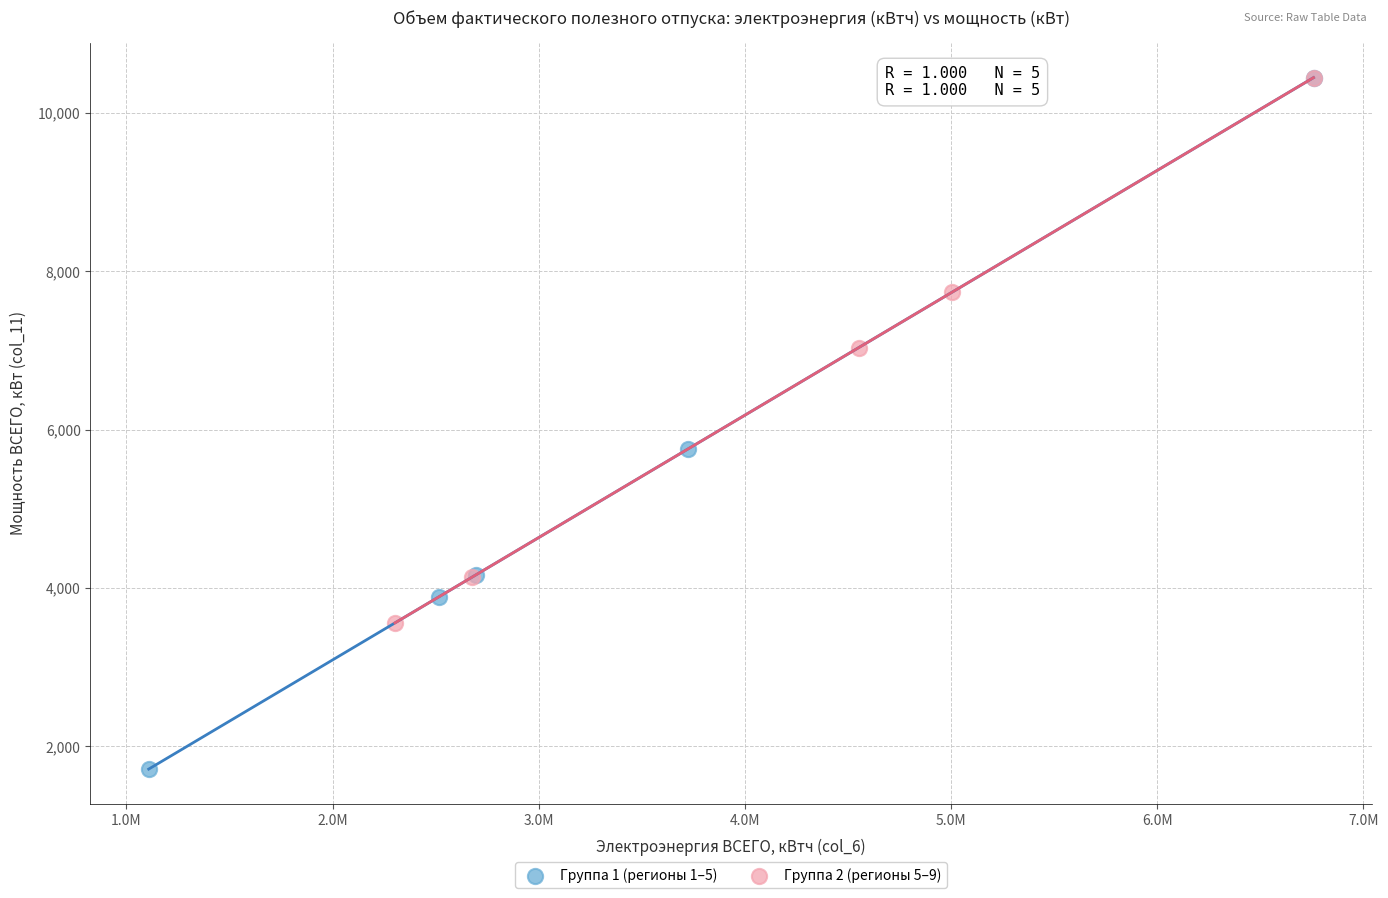

Which series contains the lowest Y value?

Группа 1 (регионы 1–5)